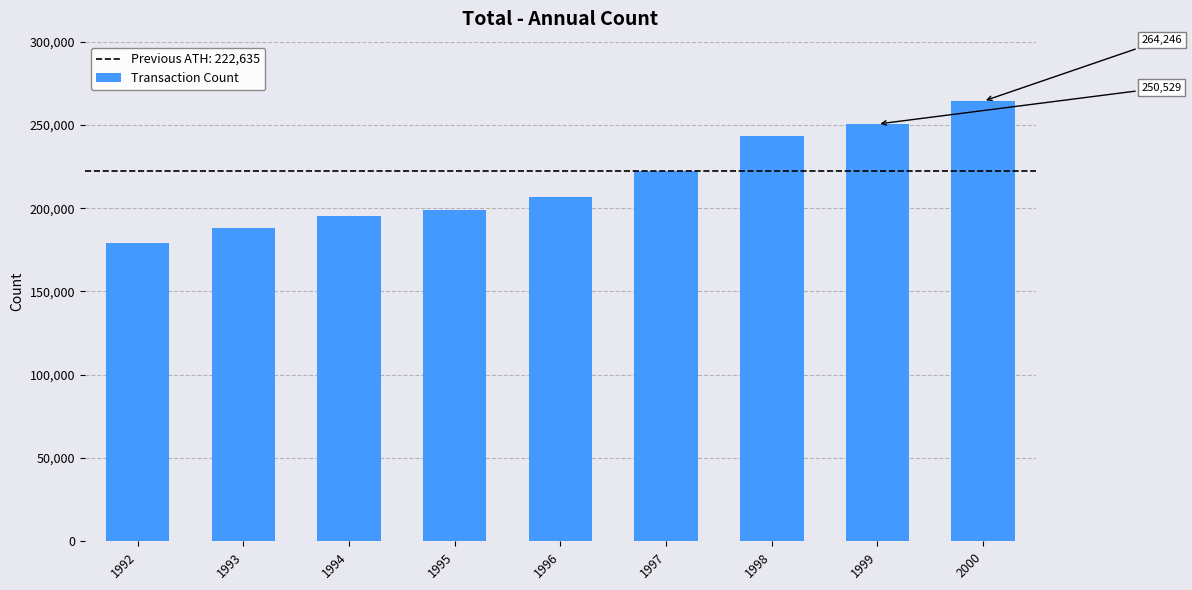

How many bars are there in total?

9